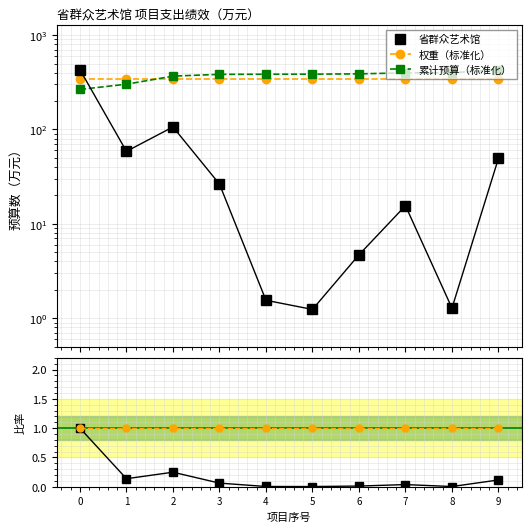

What is the difference between the second highest and second lowest values in the 累计预算（标准化） series?

97.1